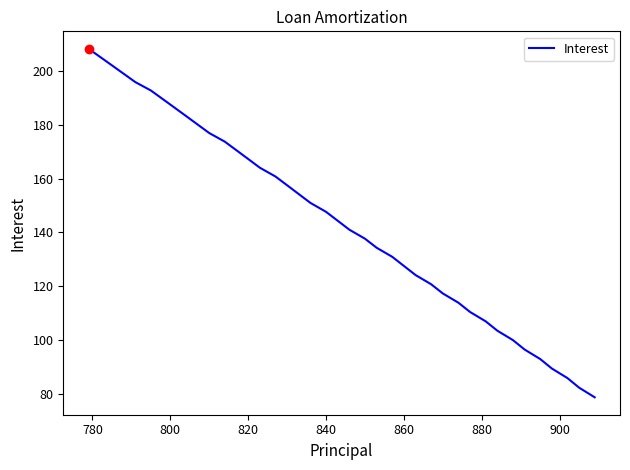

What is the sum of all values?

5804.8